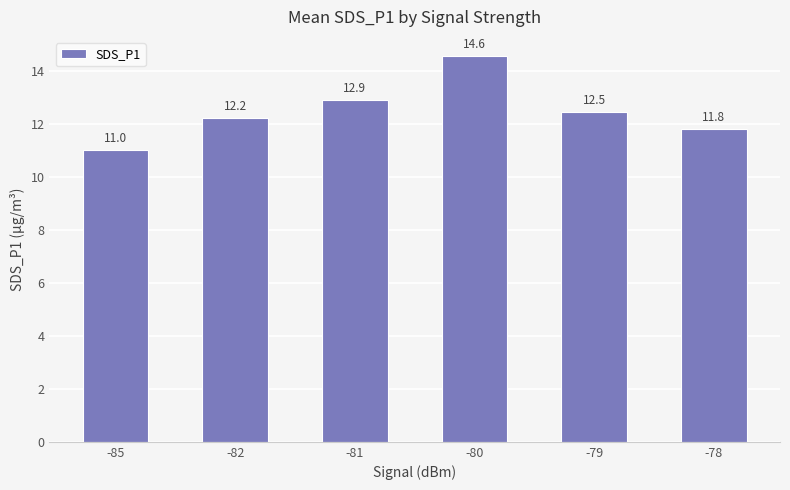

Read the value at -81.

12.9